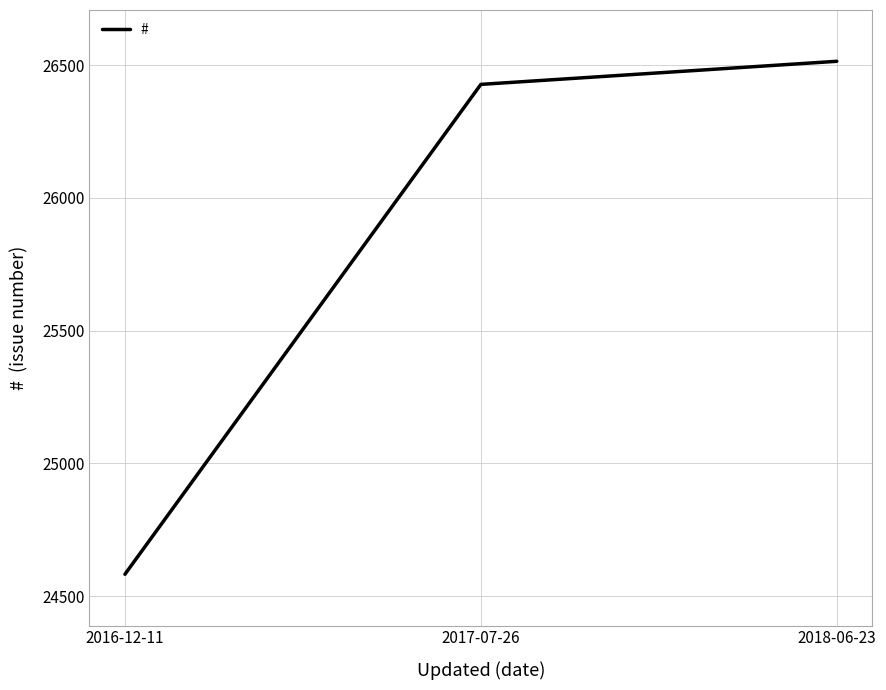

What is the average value?

25842